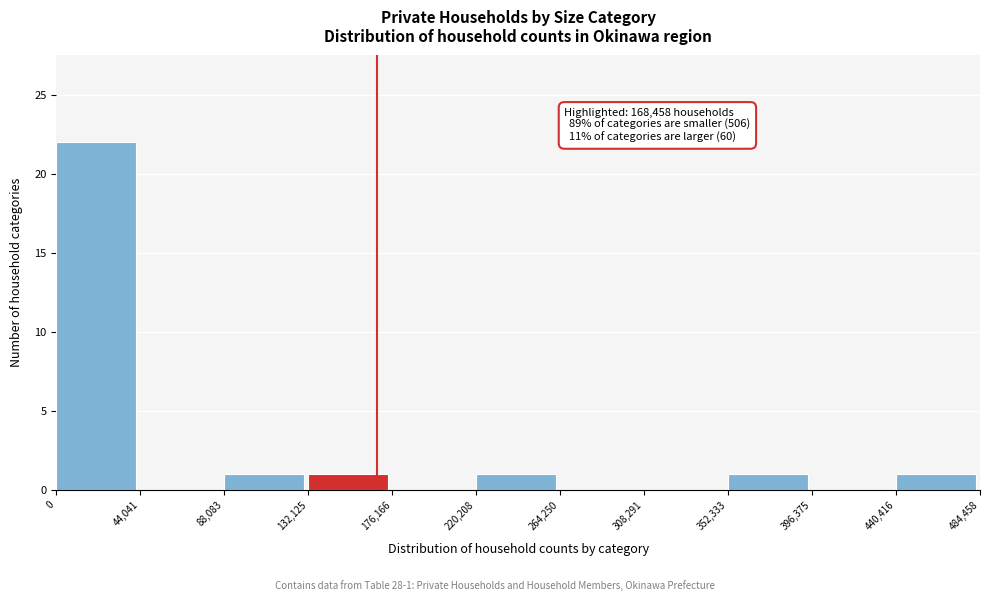

Which range on the x-axis has the tallest bar?

0 to 44,041